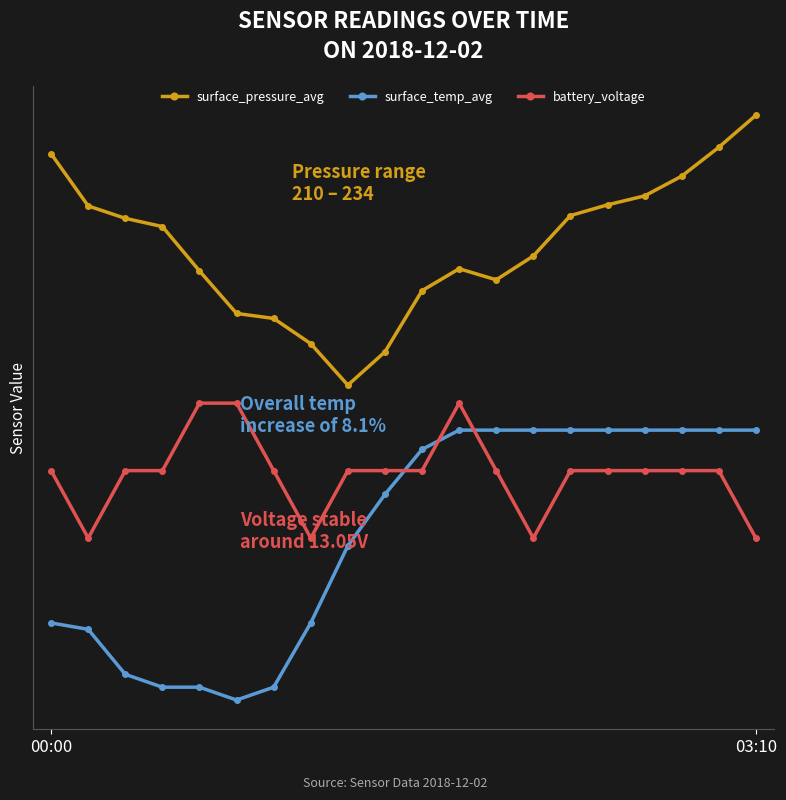

Is this an area chart (filled region under the line)?

No